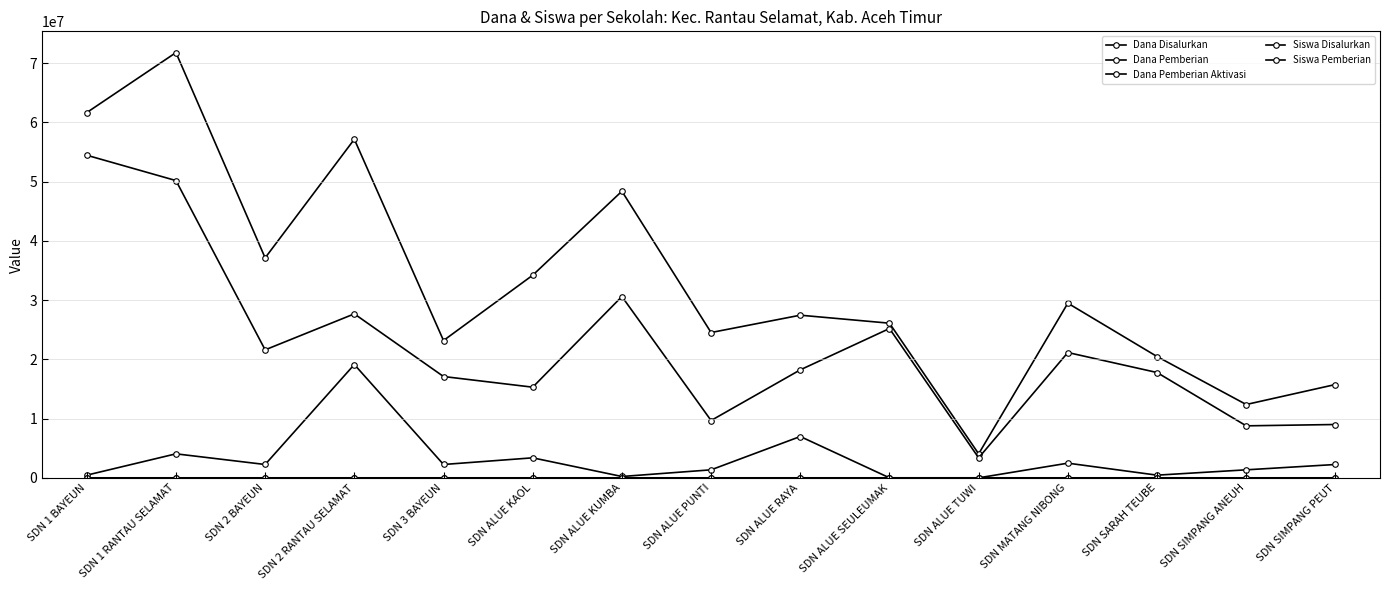

What is the difference between the Dana Disalurkan values at SDN SIMPANG PEUT and SDN 2 BAYEUN?

21375000